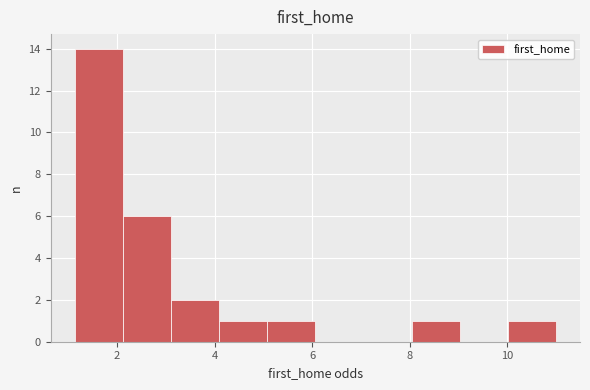

Which range on the x-axis has the tallest bar?

1.2 to 2.2